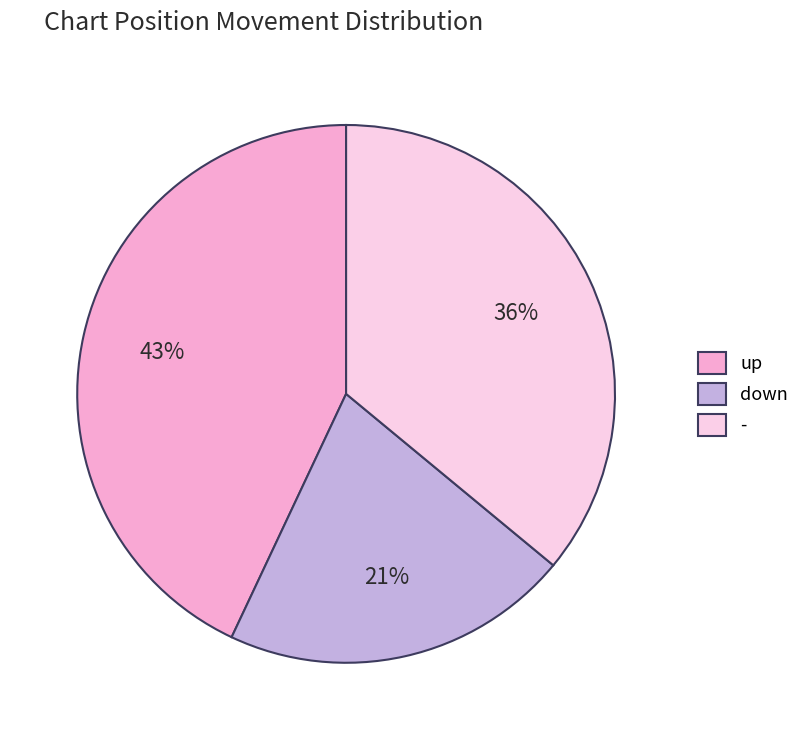

Is the sum of - and up greater than half?

Yes